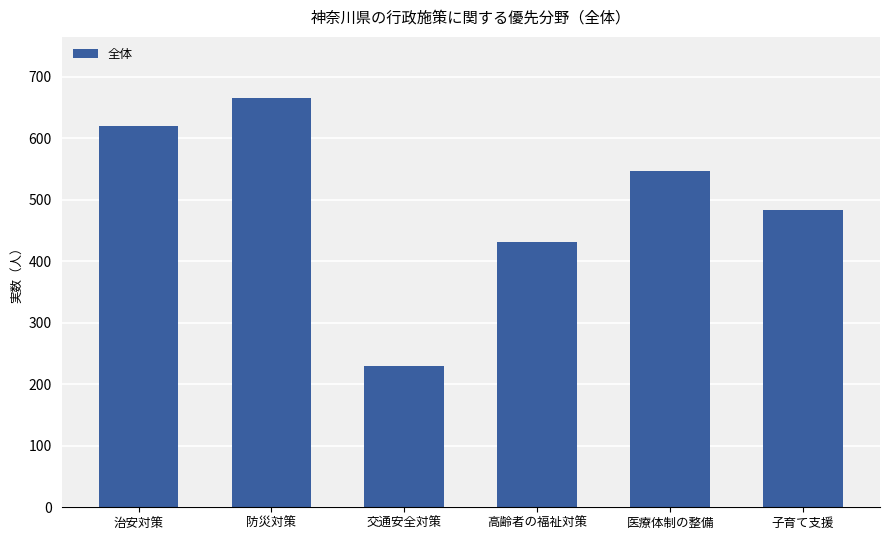

What is the label of the 1st bar from the right?

子育て支援